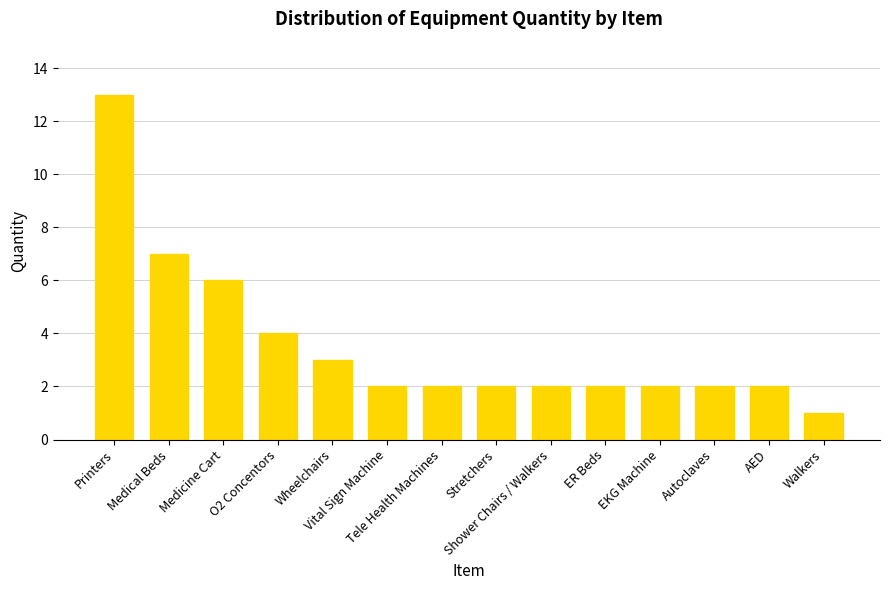

What is the change in value from Medical Beds to Medicine Cart?

-1